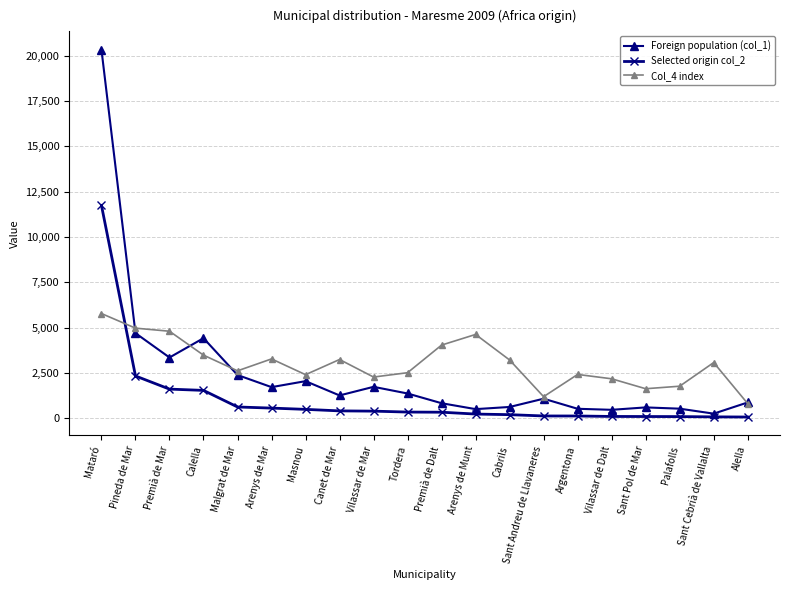

At which category does Foreign population (col_1) reach its first local valley?

Premià de Mar